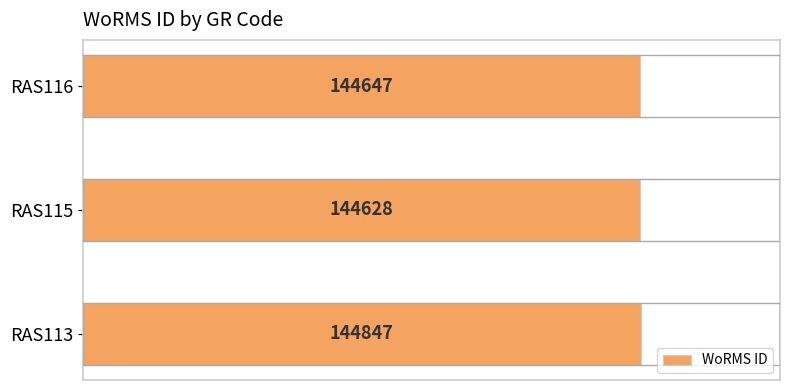

How many values are below 144647?

1